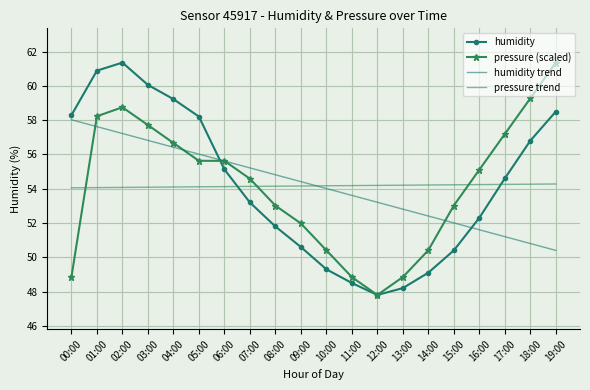

At 18:00, list the series in order from smallest to largest.

humidity trend, pressure trend, humidity, pressure (scaled)